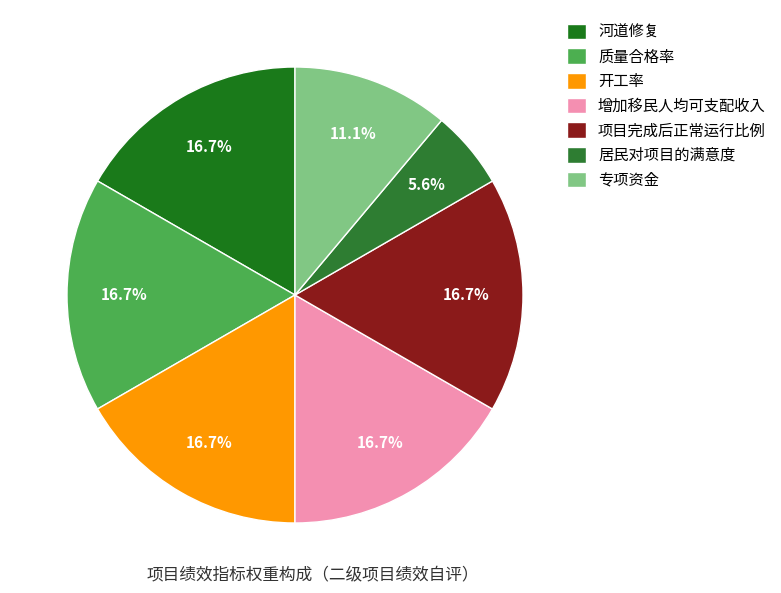

What percentage is NOT represented by 专项资金?

88.9%